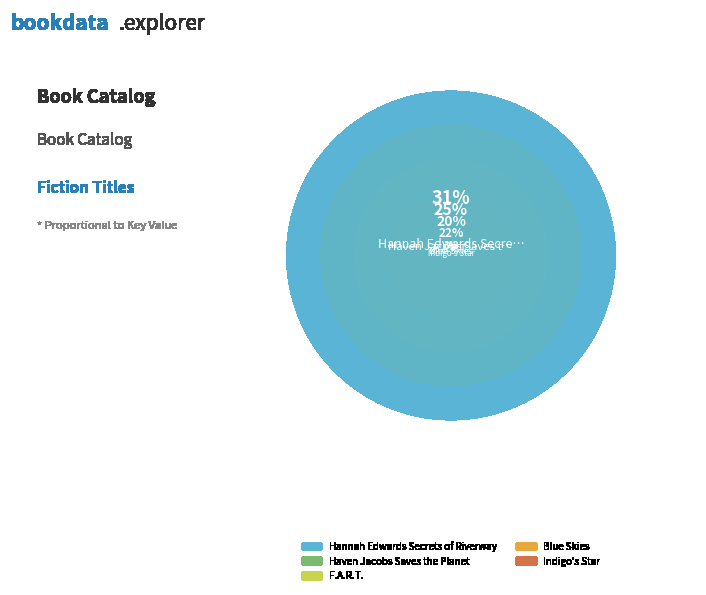

What is the change in value from Hannah Edwards Secrets of Riverway to Blue Skies?

-65873324